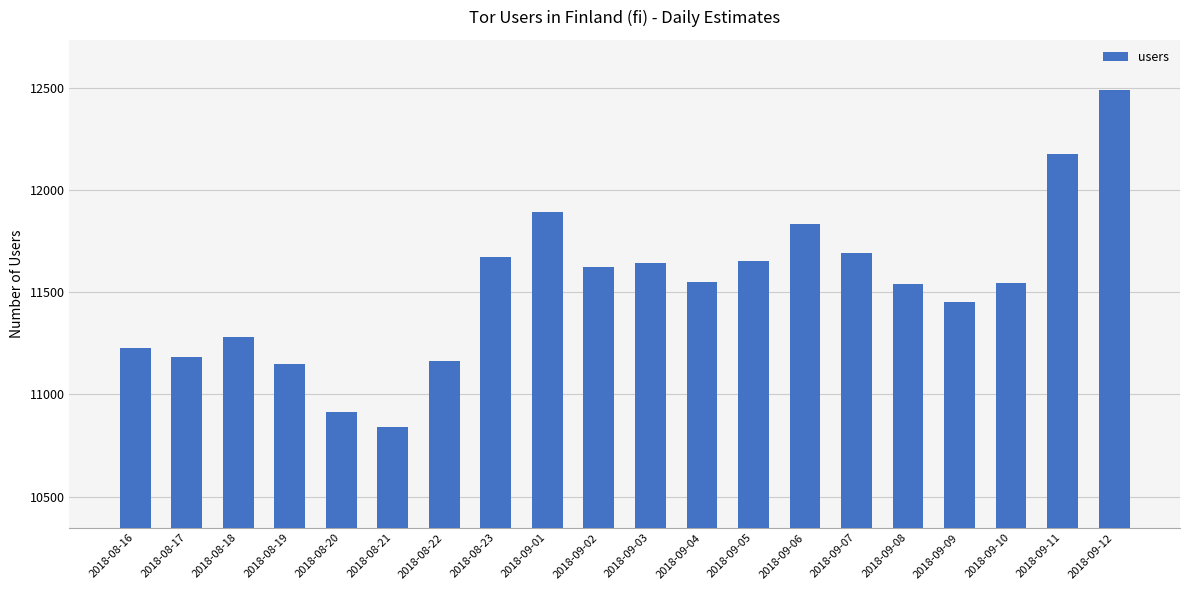

What is the change in value from 2018-09-06 to 2018-09-12?

+653